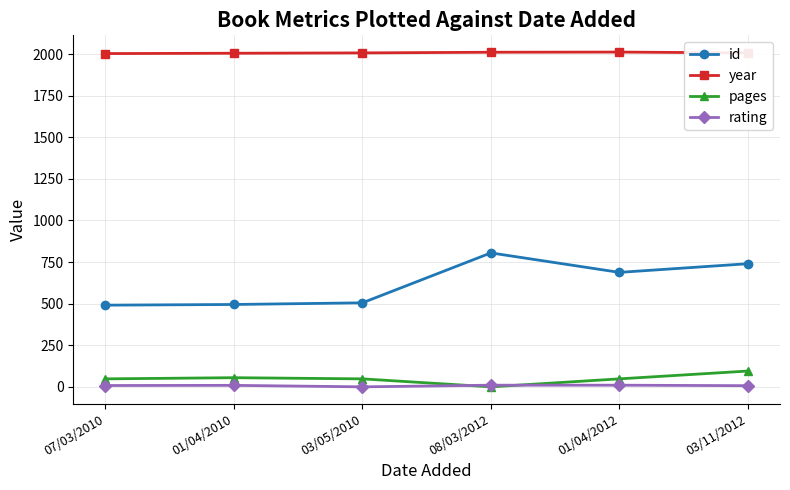

How many intersections are there between pages and rating?

2